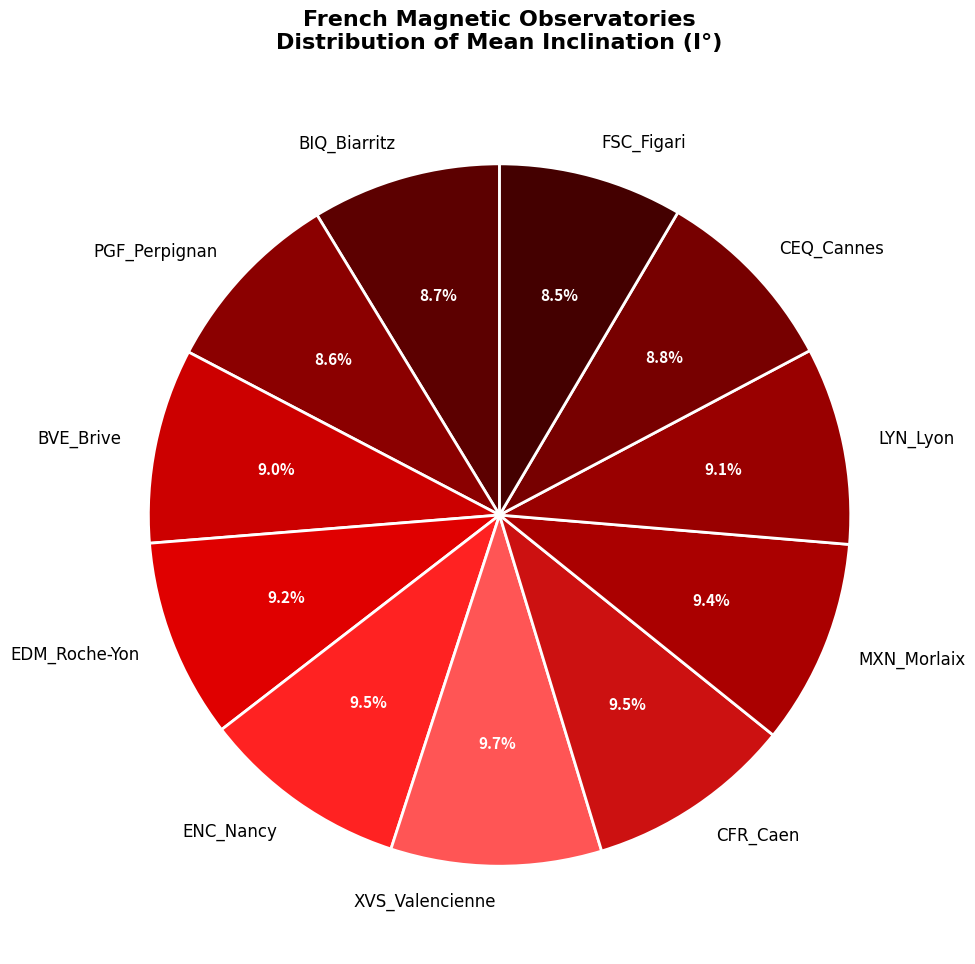

Is ENC_Nancy the majority of the pie?

No